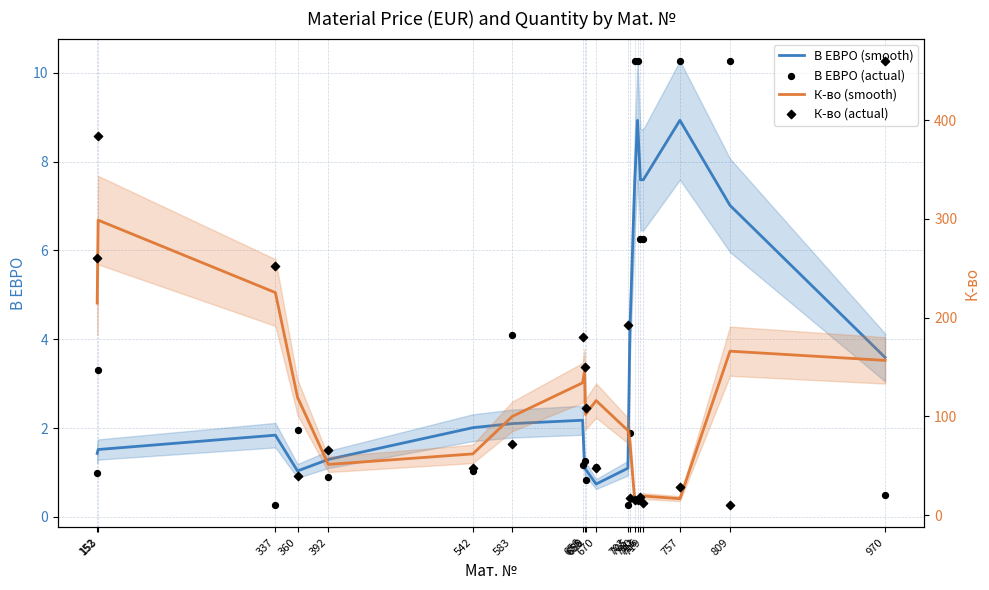

Is the value of В ЕВРО (actual) at 716 greater than the value of К-во (actual) at 656?

No